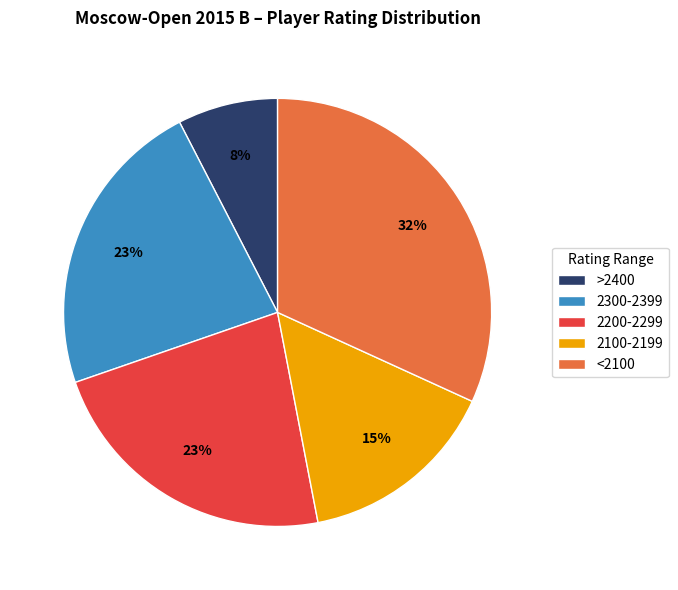

How many slices are in this pie chart?

5